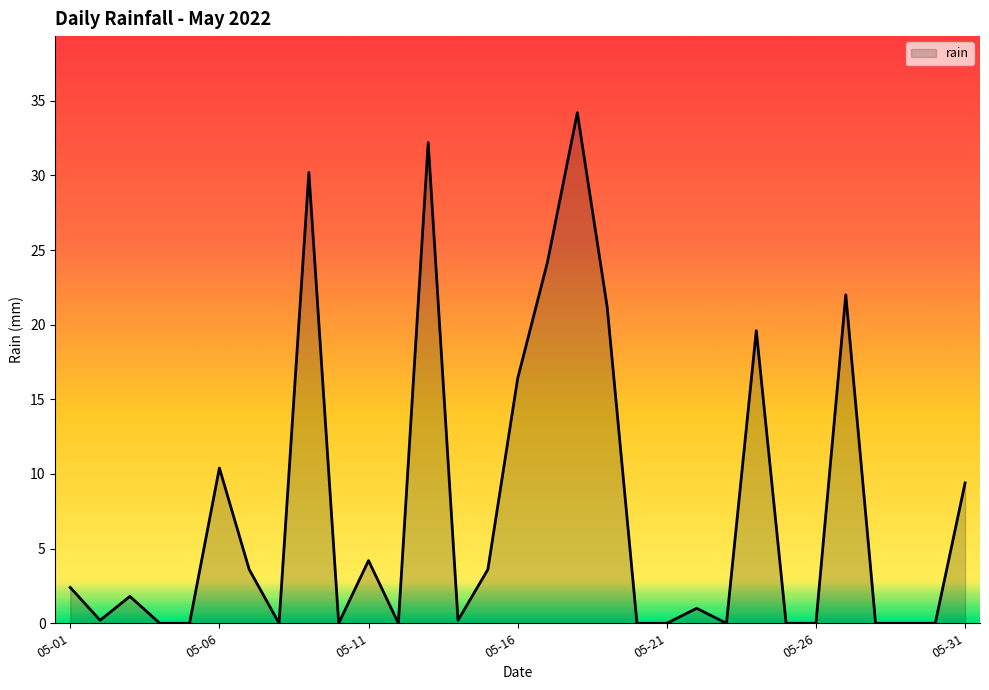

What is the maximum value shown in the chart?

34.2